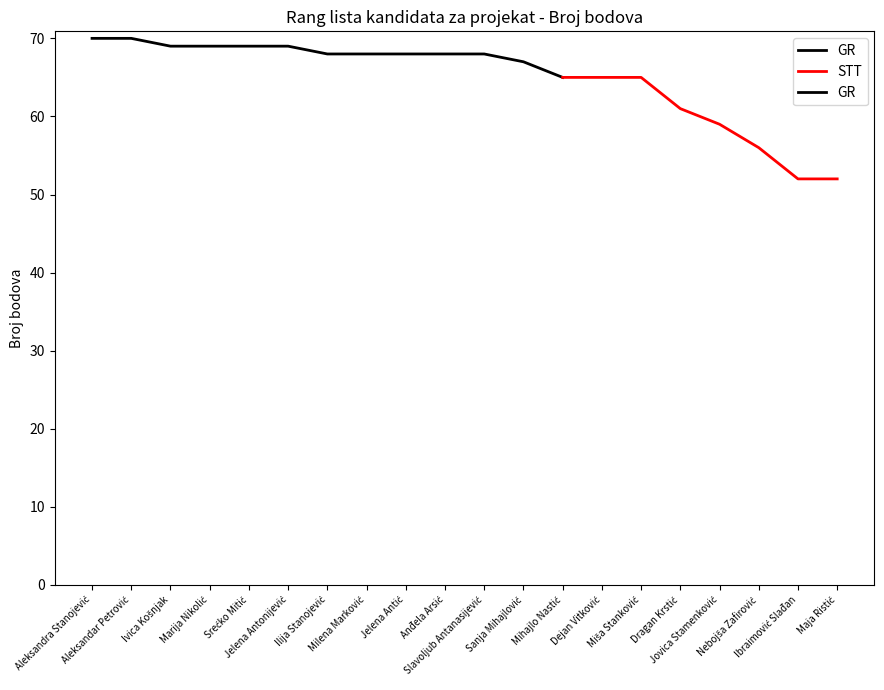

At which label is the value closest to 61?

Dragan Krstić